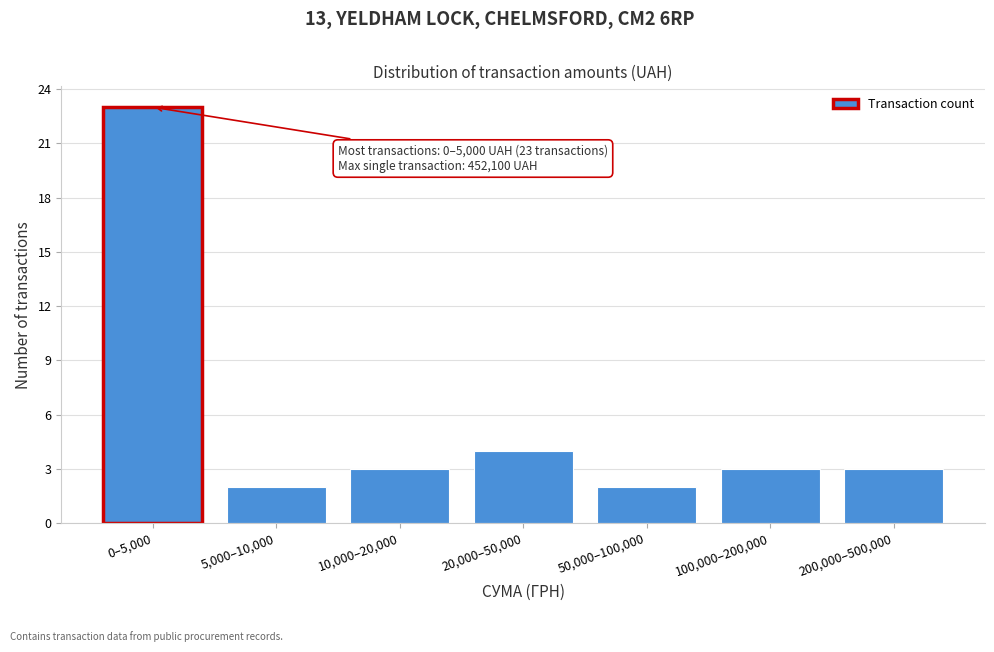

Reading right to left, what are all the values shown in this chart?

200,000–500,000=3	100,000–200,000=3	50,000–100,000=2	20,000–50,000=4	10,000–20,000=3	5,000–10,000=2	0–5,000=23